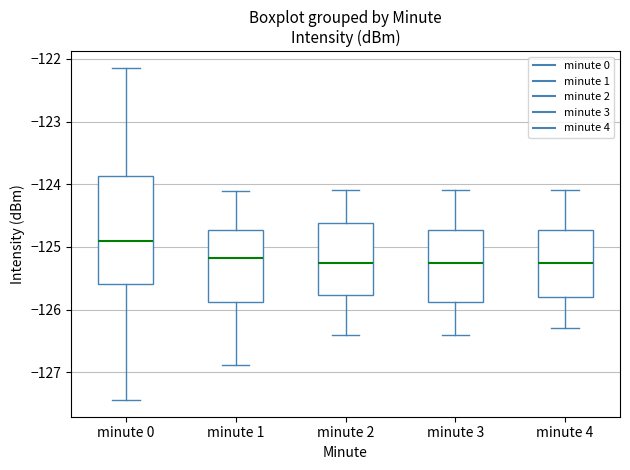

Where does the upper whisker of the box for minute 2 end on the y-axis? The values are not printed on the chart, so give them approximately, as read against the axis.

-124.1